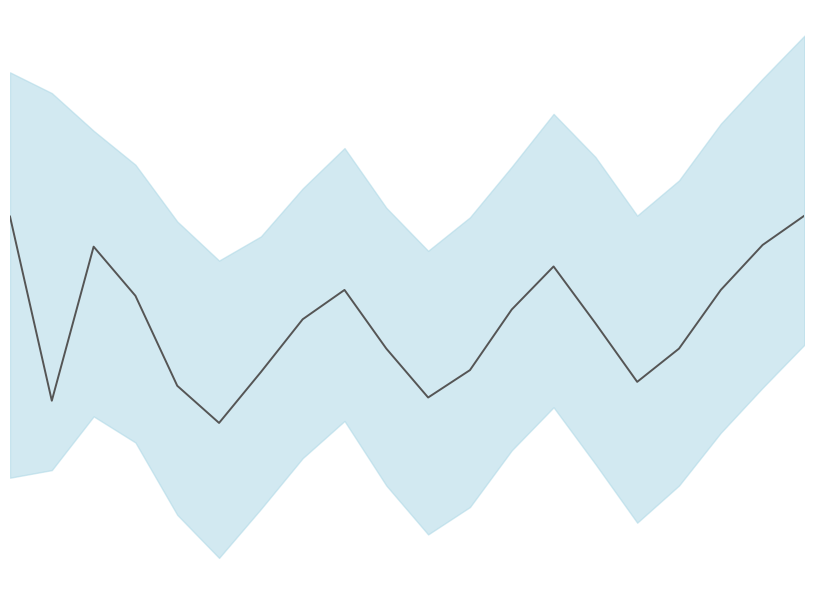

What is the change in value from 16 to 18?

+13.2